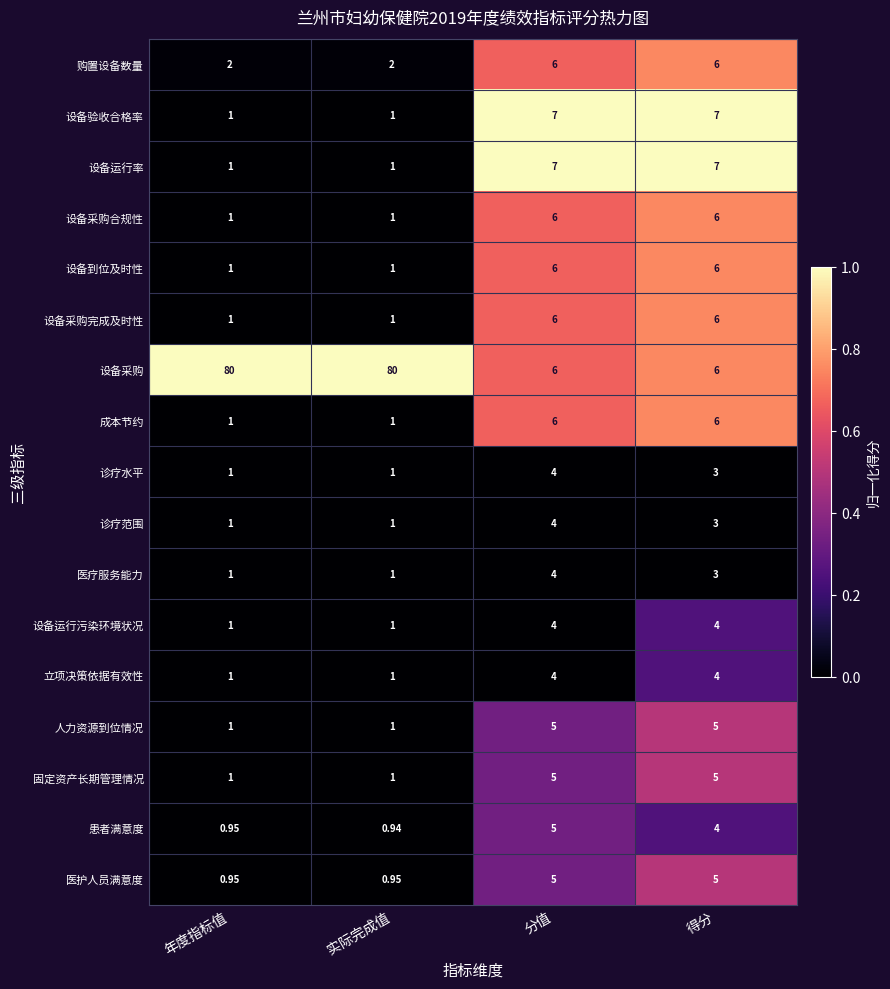

Which series has the largest total across all categories?

设备采购